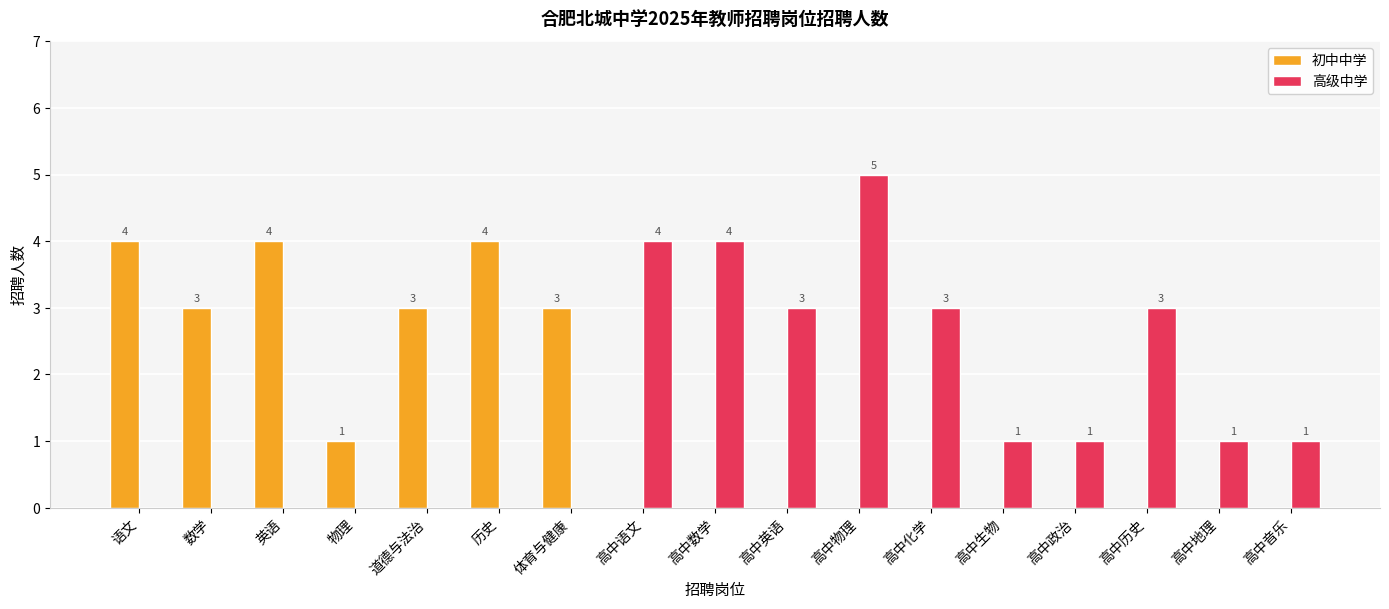

How many groups of bars are there?

17